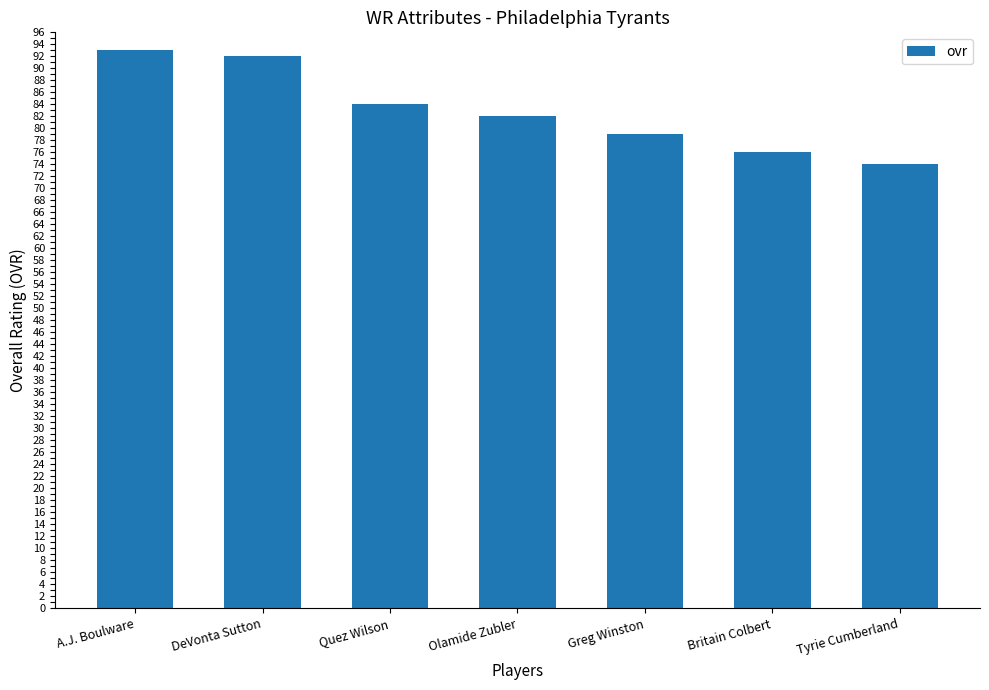

What is the difference between the second highest and second lowest values?

16